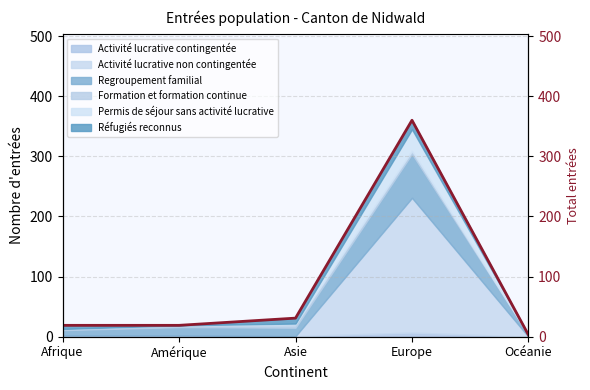

What is the average value?

86